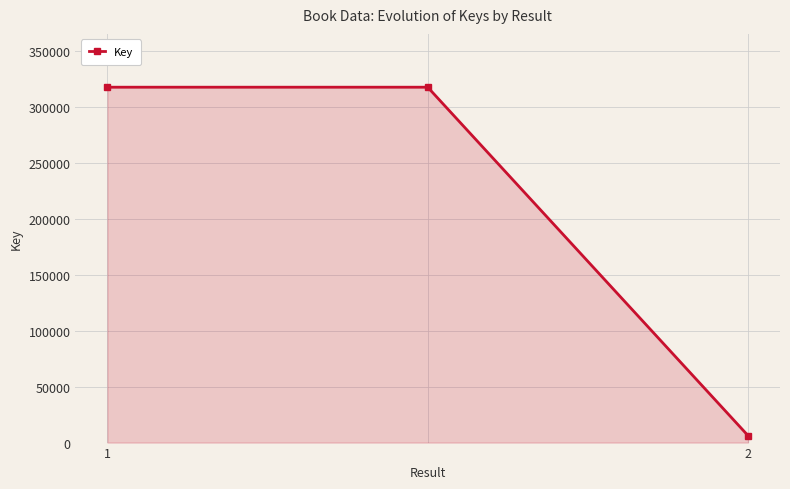

What is the value of the 1st point from the left?

317653